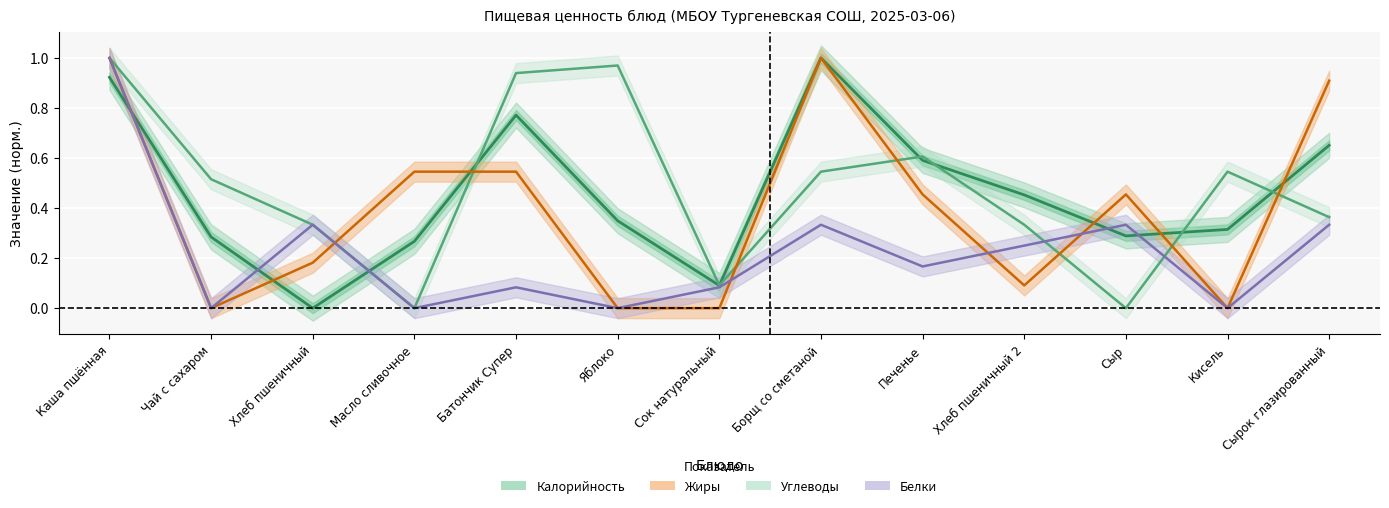

Which series ends up on top after the final intersection of Калорийность and Жиры?

Жиры